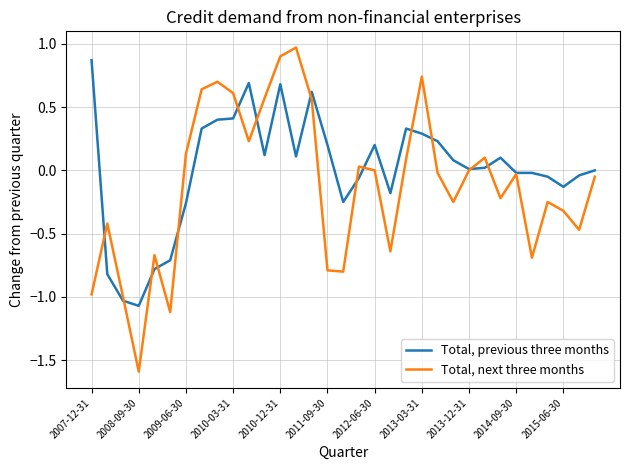

What is the minimum value shown in the chart?

-1.6